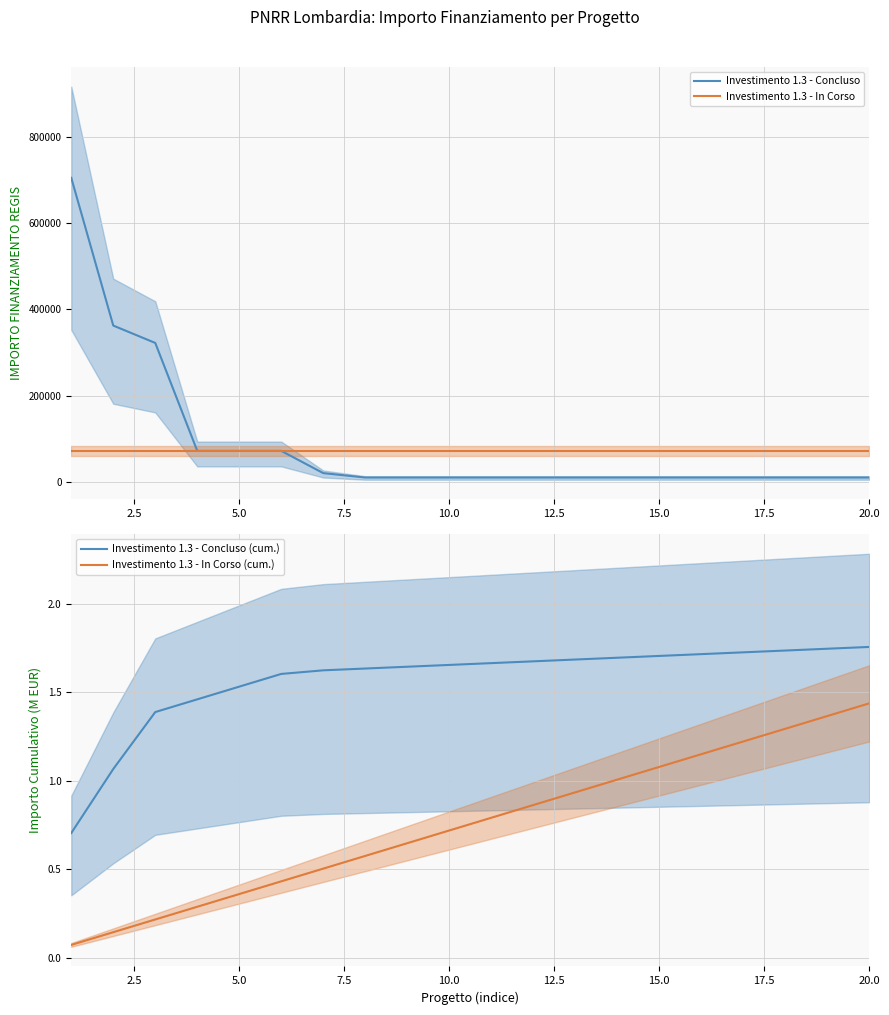

What are all the series names shown in the legend?

Investimento 1.3 - Concluso, Investimento 1.3 - In Corso, Investimento 1.3 - Concluso (cum.), Investimento 1.3 - In Corso (cum.)